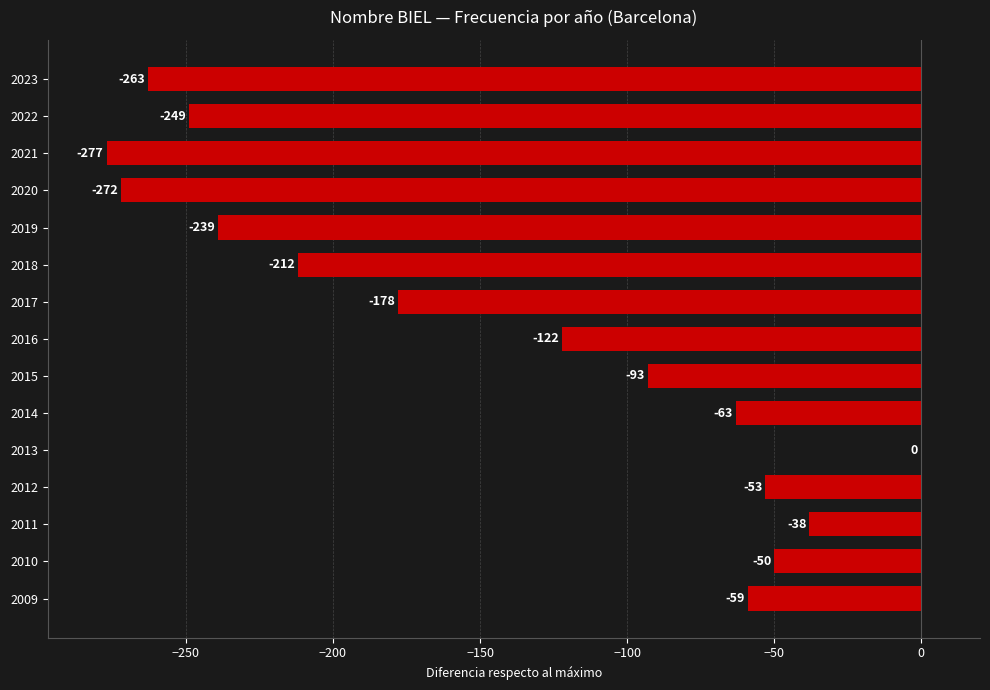

Where is the data nearest to the value -138?

2016